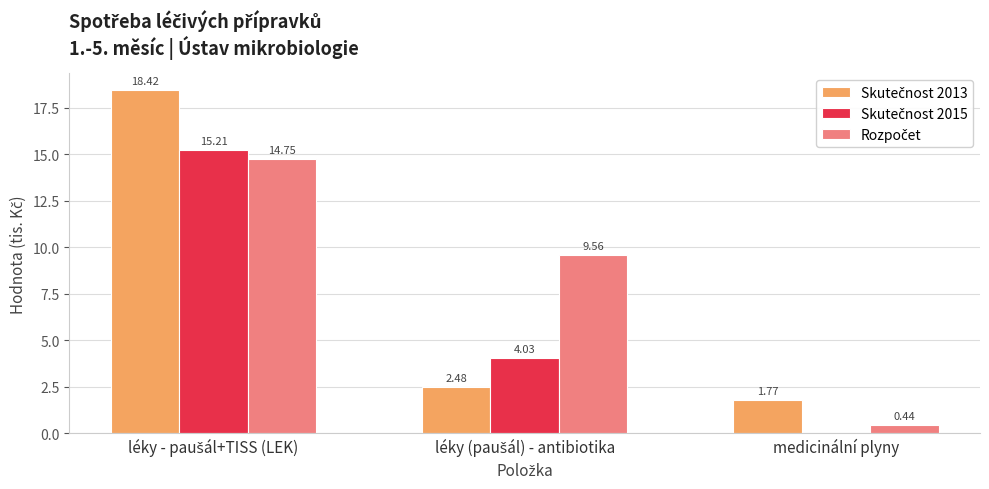

What position from the left is léky (paušál) - antibiotika?

2